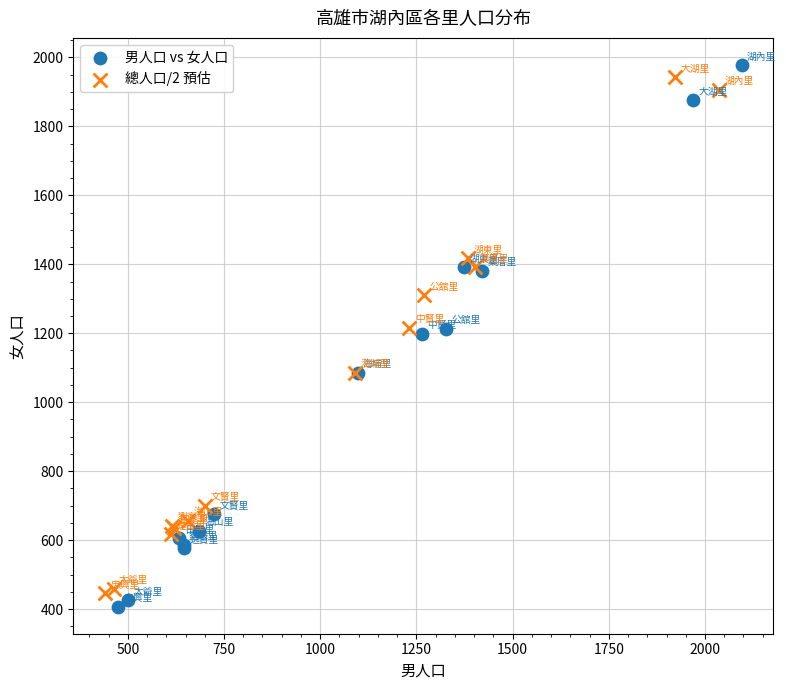

Which series has the largest Y range (max minus min)?

男人口 vs 女人口